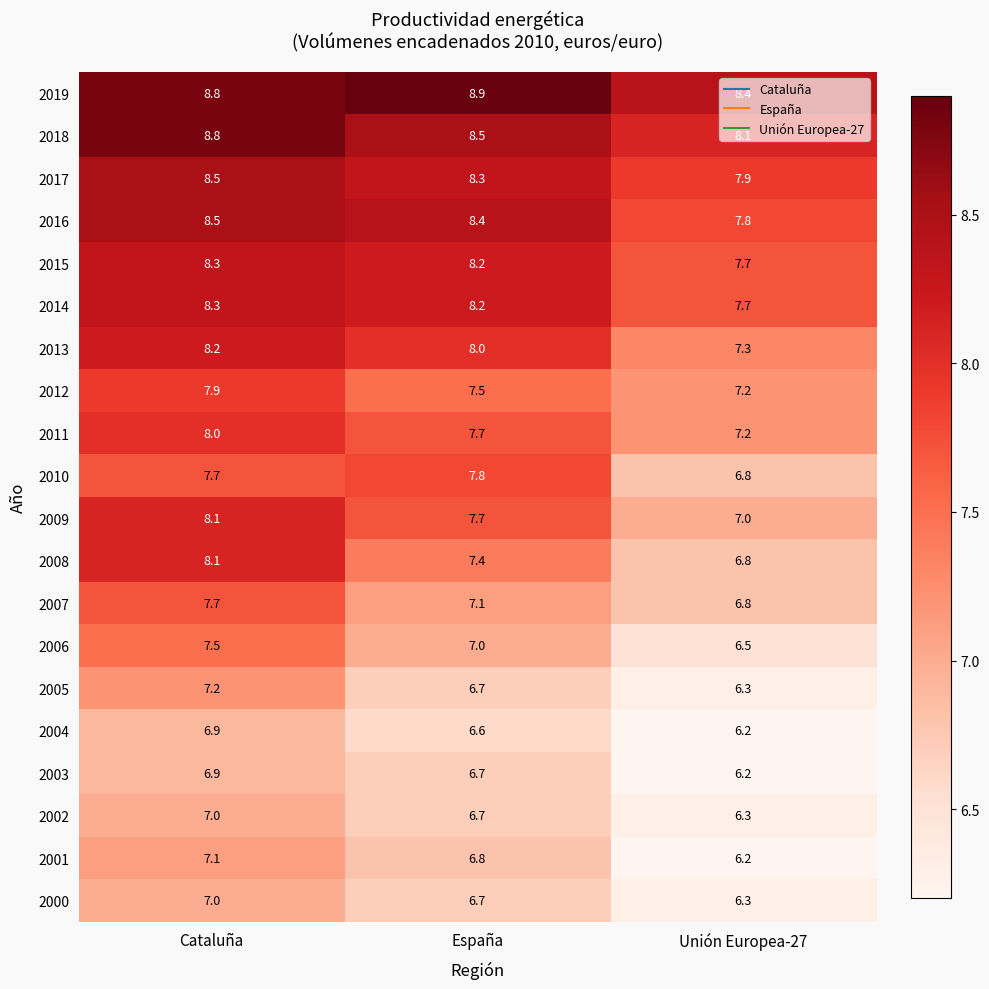

Between Cataluña and Unión Europea-27, which series saw the biggest shift?

2008